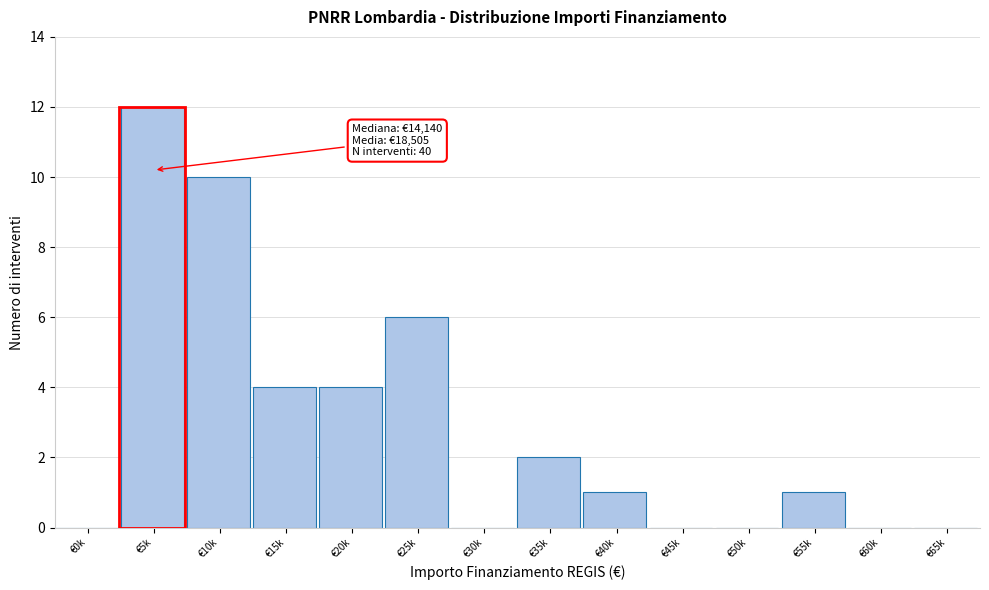

Reading right to left, list all the values displayed in this chart.

€65k=0	€60k=0	€55k=1	€50k=0	€45k=0	€40k=1	€35k=2	€30k=0	€25k=6	€20k=4	€15k=4	€10k=10	€5k=12	€0k=0